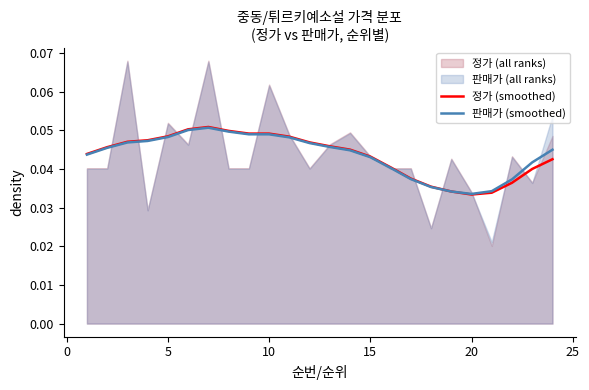

List the series in order of their overall mean, highest first.

판매가 (smoothed), 정가 (smoothed)